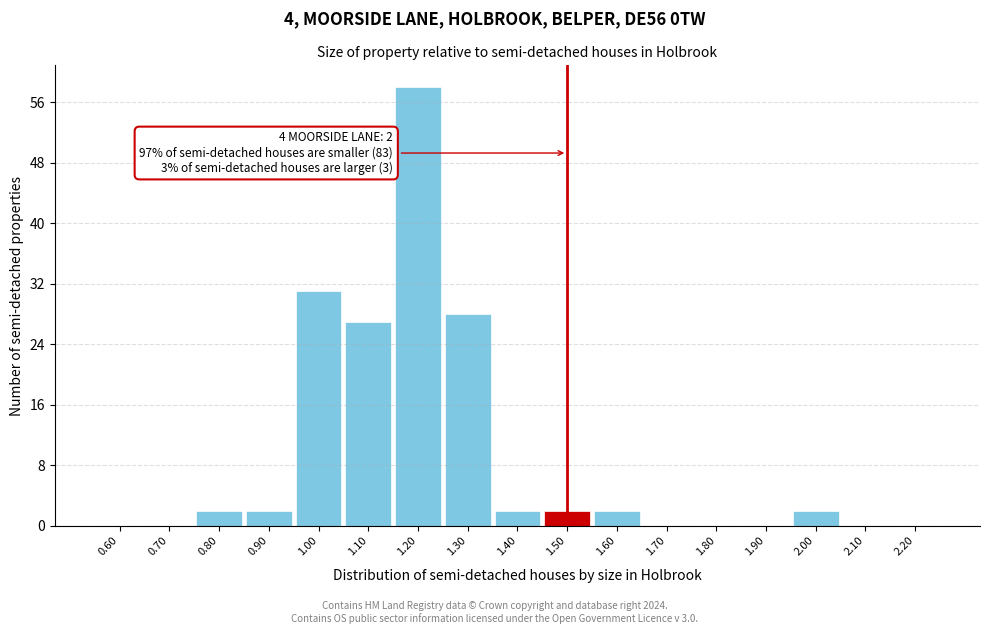

Which range on the x-axis has the tallest bar?

1.15 to 1.25